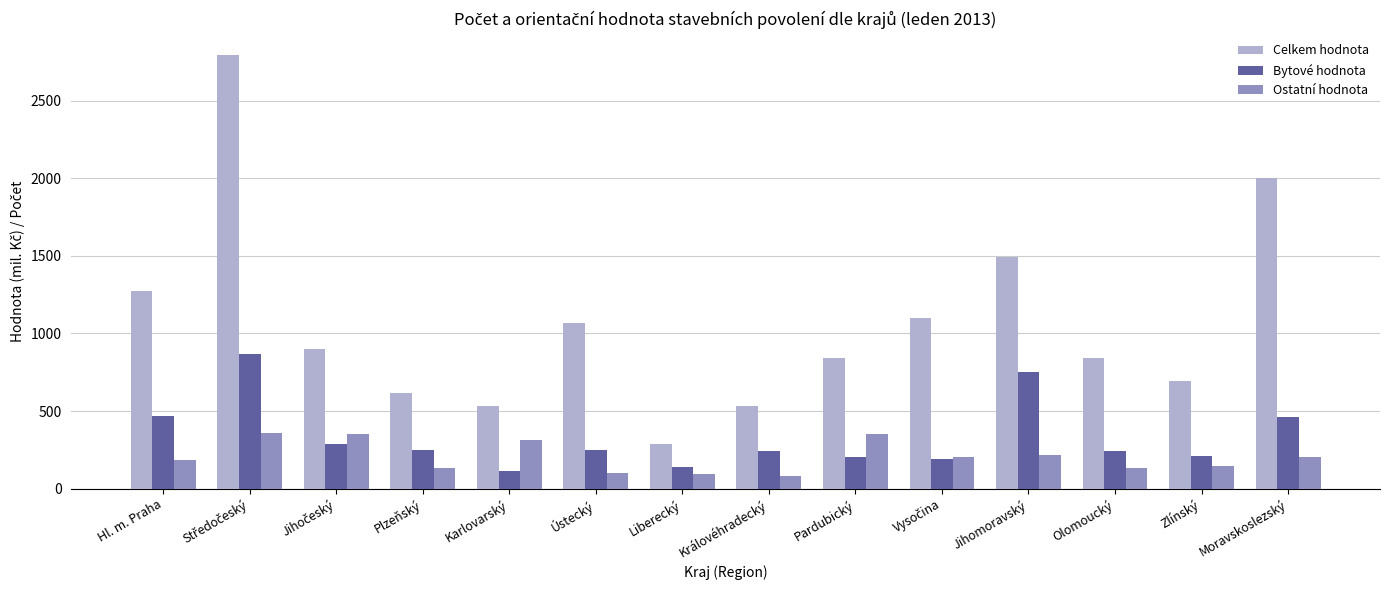

Rank the series by their maximum value, from lowest to highest.

Ostatní hodnota, Bytové hodnota, Celkem hodnota